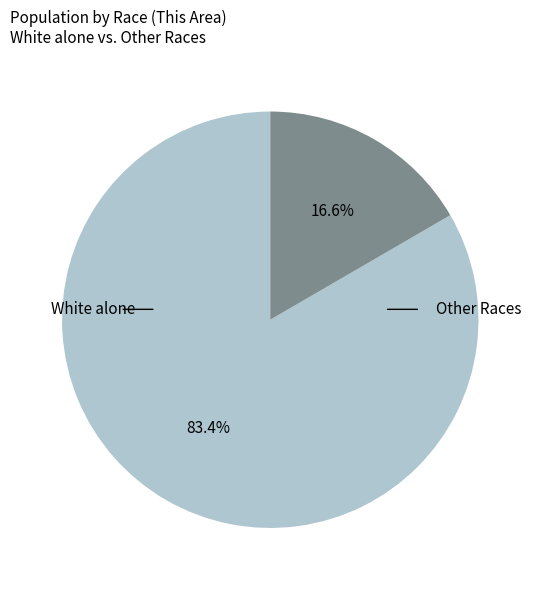

Is there a majority slice in this chart?

Yes